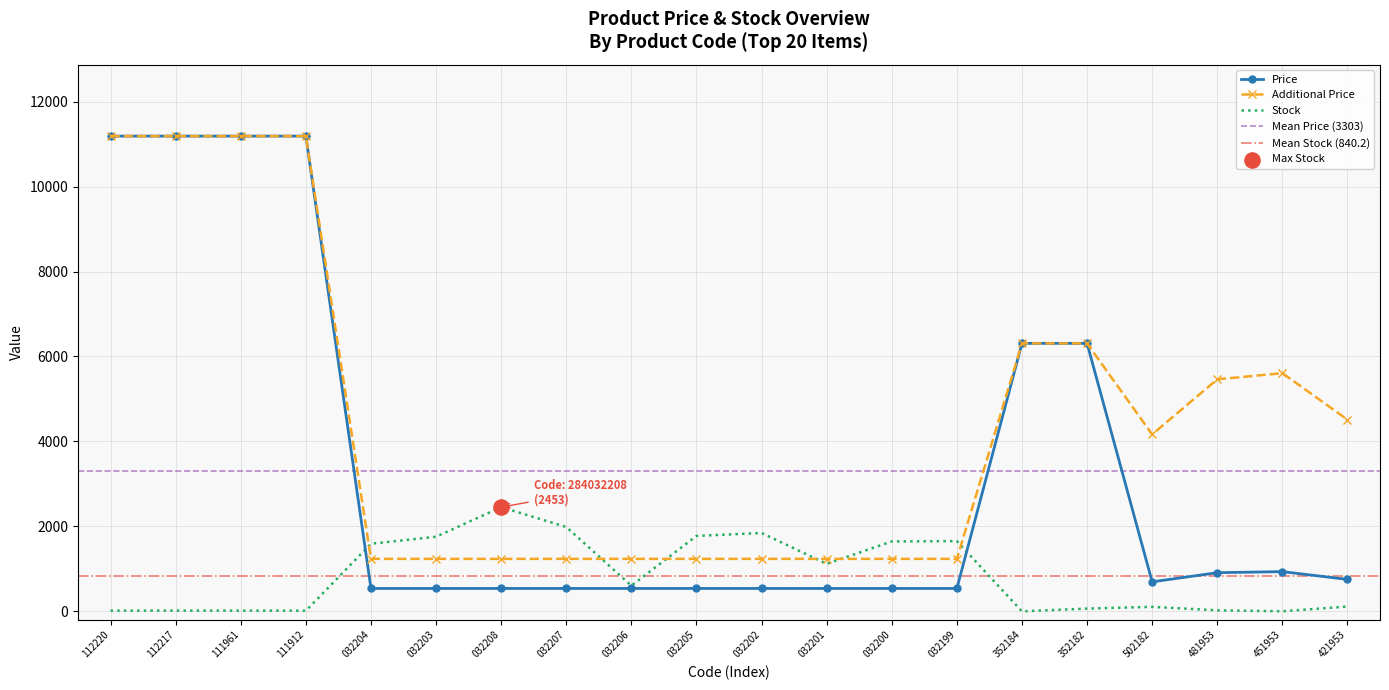

What are all the series names shown in the legend?

Price, Additional Price, Stock